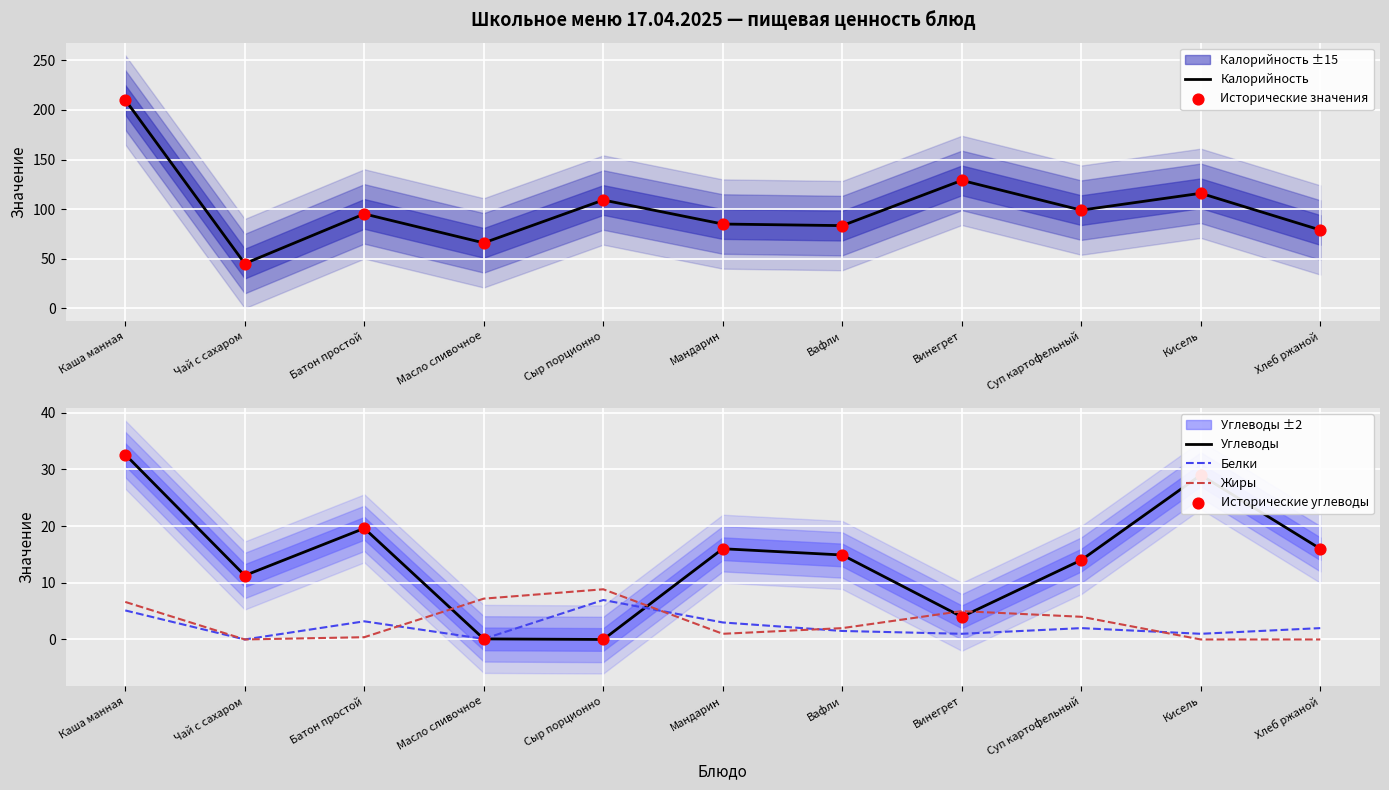

At how many categories does at least one series exceed 165?

1